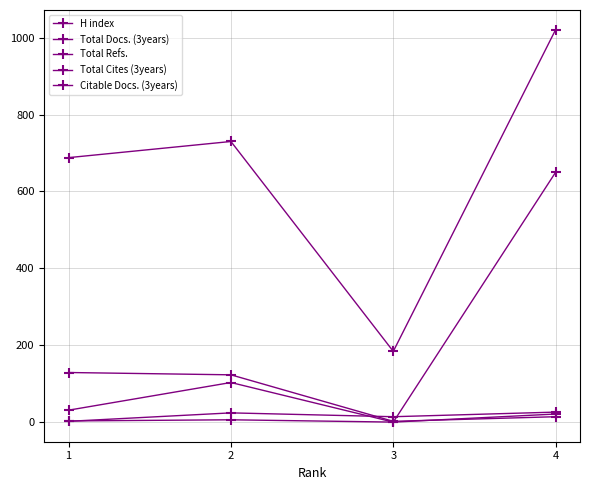

How many lines are shown in the chart?

5